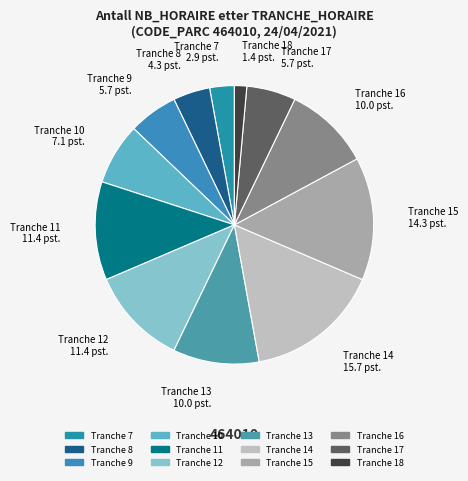

How many slices are in this pie chart?

12